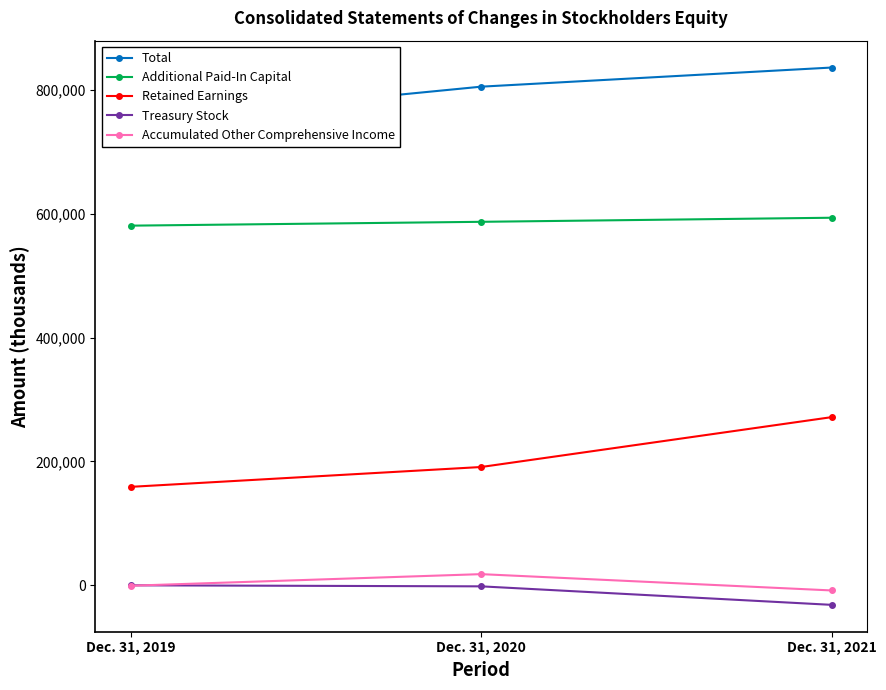

What is the difference between the maximum and minimum values in the Treasury Stock series?

31570